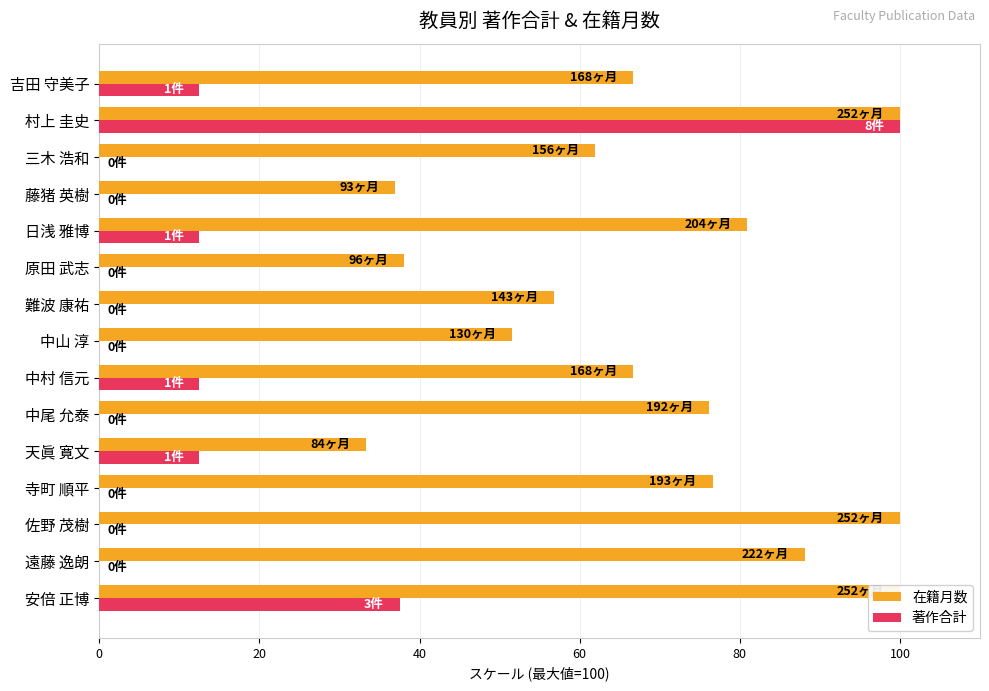

At how many categories does at least one series exceed 48?

12